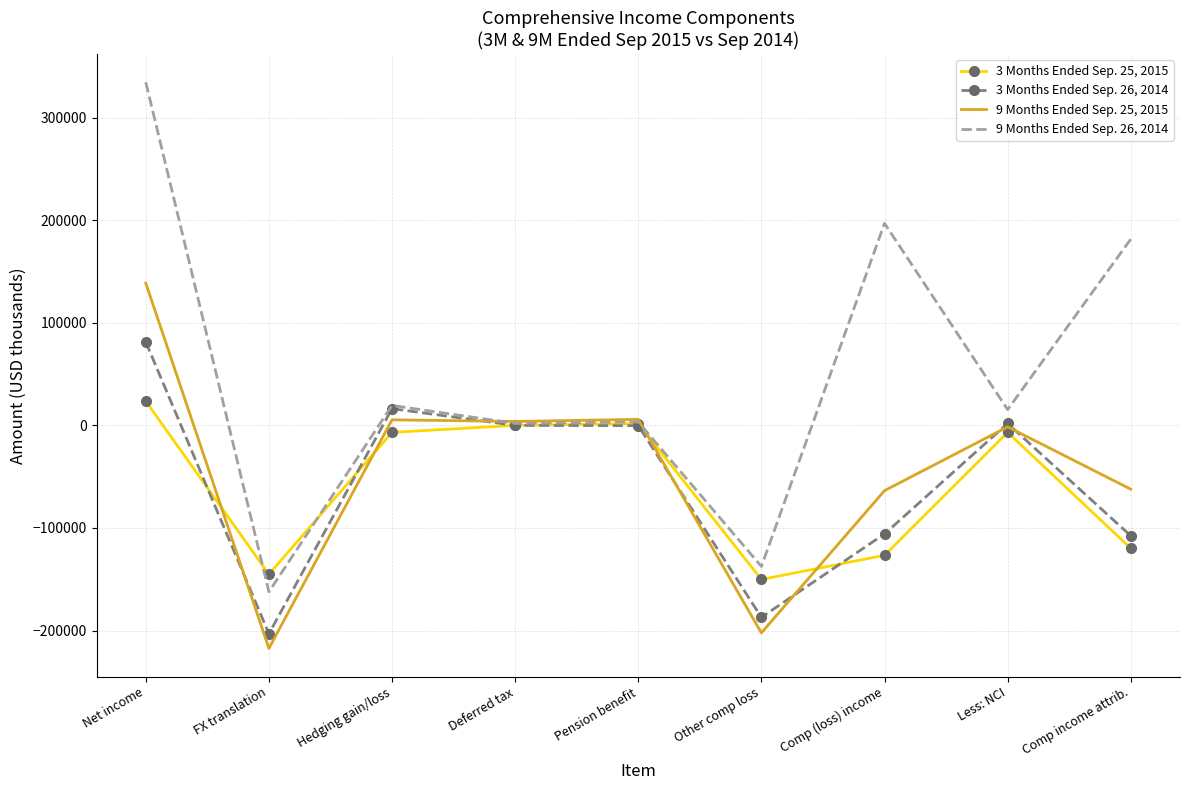

Is the value of 9 Months Ended Sep. 25, 2015 at FX translation greater than the value of 3 Months Ended Sep. 25, 2015 at Less: NCI?

No